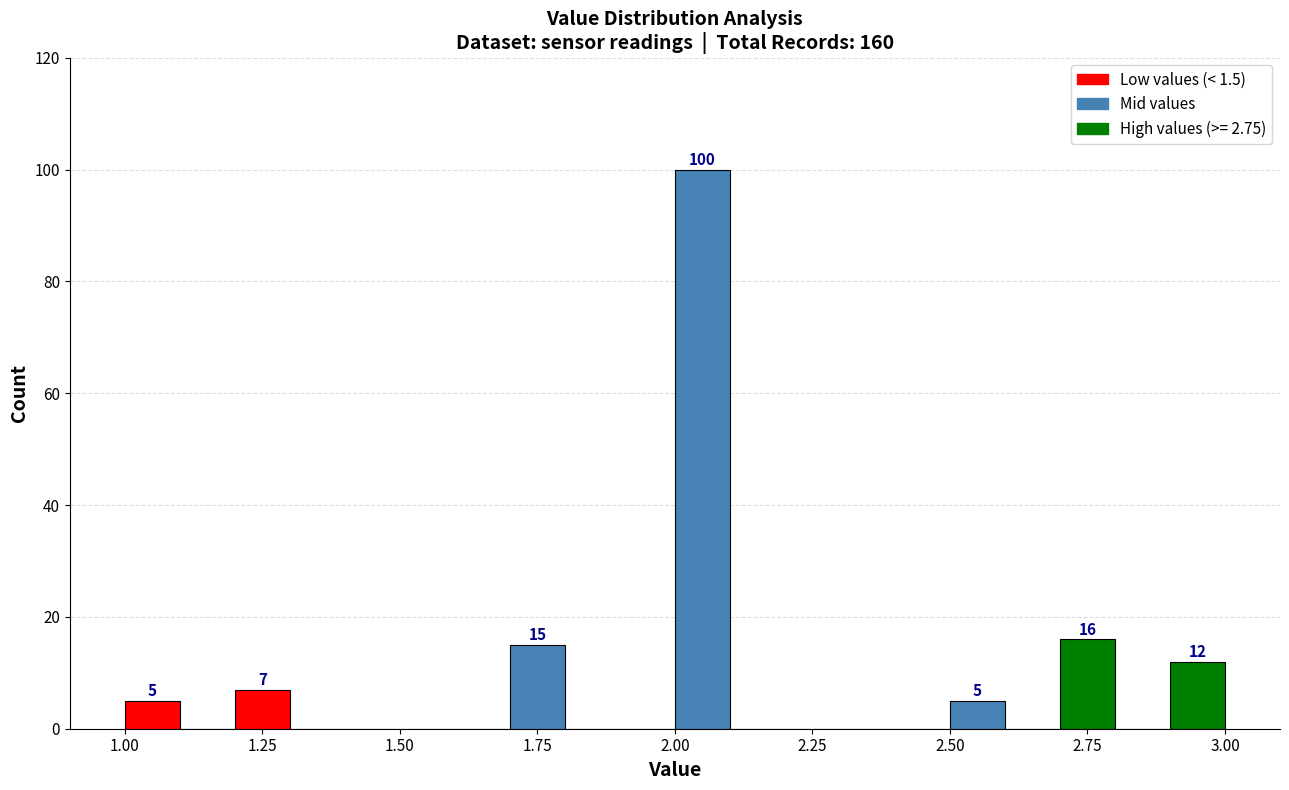

Around what value on the x-axis is the tallest bar? Give the approximate position of its centre, as read against the axis.

2.05